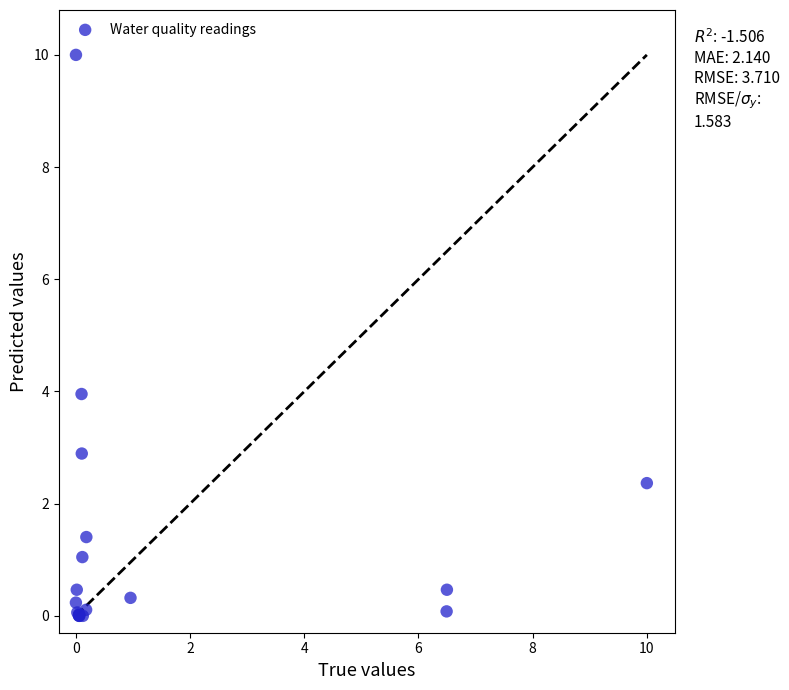

What Y value in the scatter plot is closest to 5?

4.0